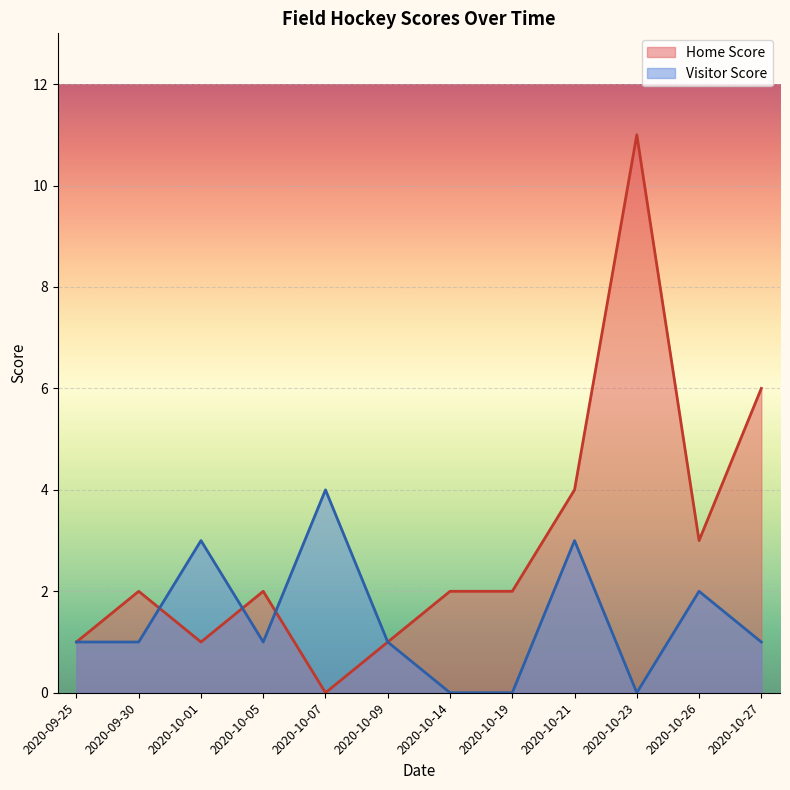

What is the difference between the second highest and second lowest values in the Visitor Score series?

3